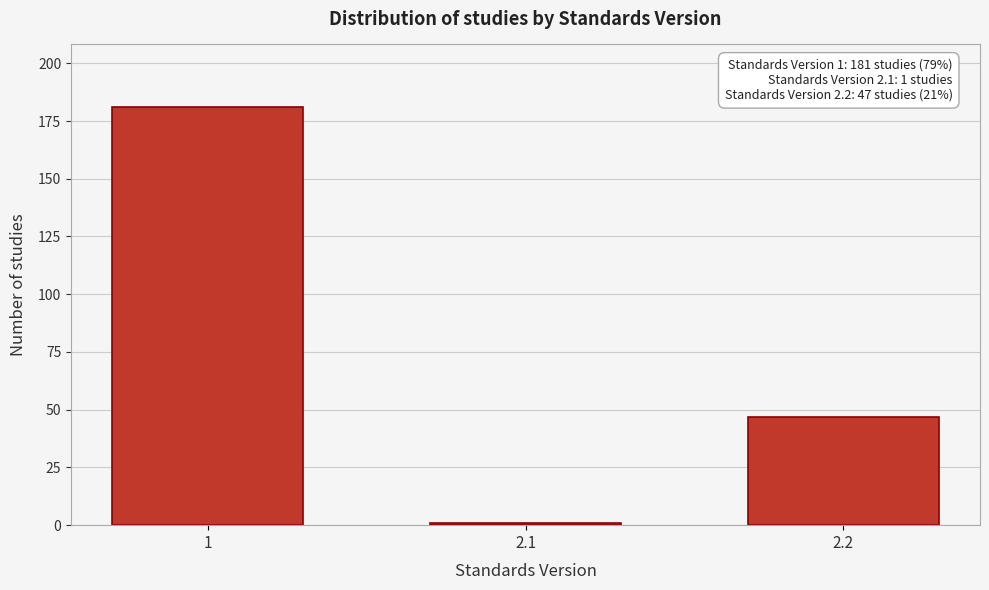

Reading left to right, extract all data points from this chart.

181	1	47